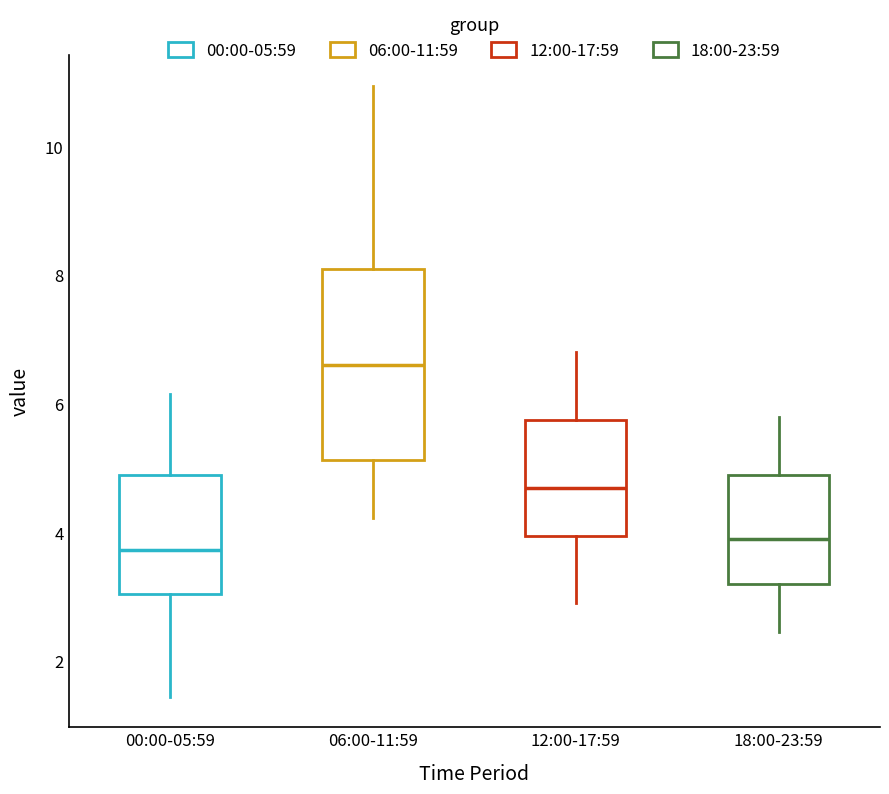

Where does the median line of the box for 06:00-11:59 sit on the y-axis? The values are not printed on the chart, so give them approximately, as read against the axis.

6.6